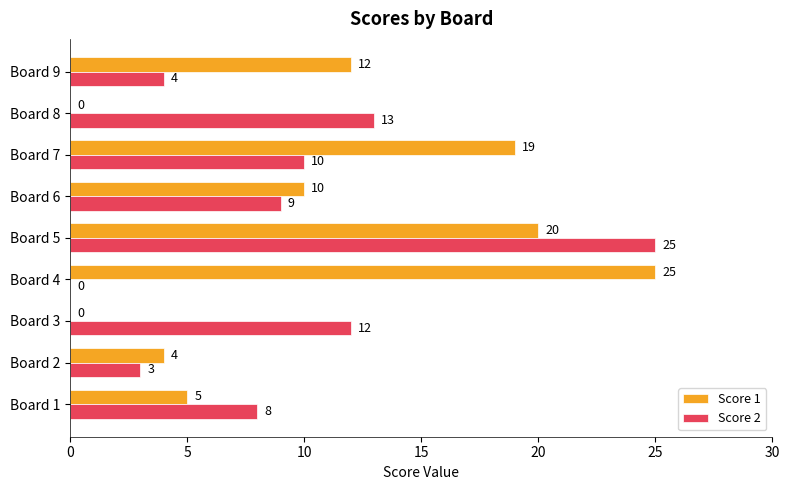

The value of Score 2 at Board 5 is 25. True or false?

True